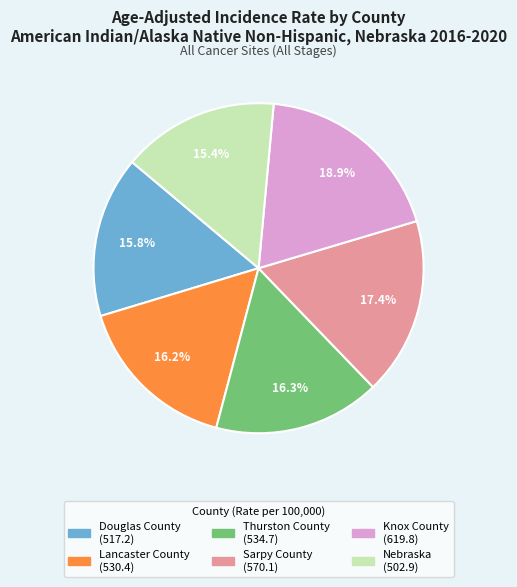

Is it true that Nebraska is 15% of the pie?

True